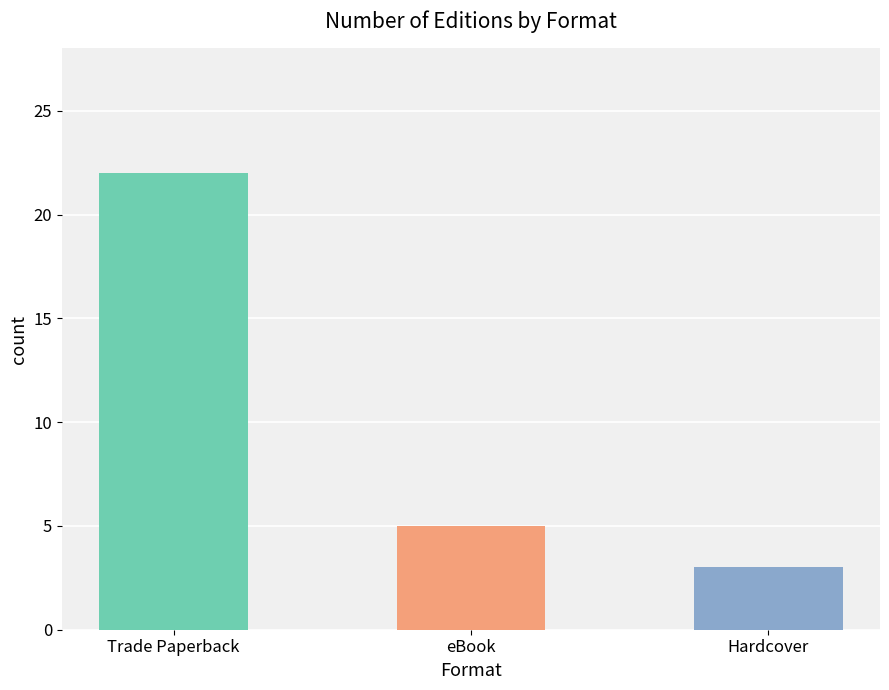

How many values are between 3 and 22?

3